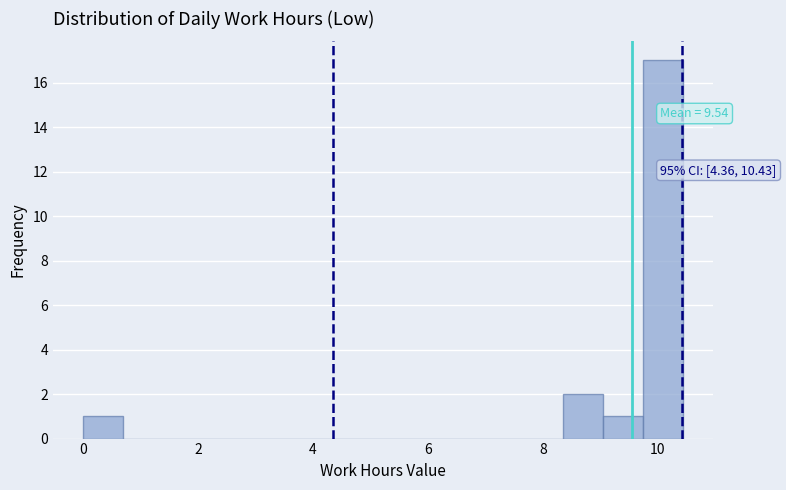

Around what value on the x-axis is the tallest bar? Give the approximate position of its centre, as read against the axis.

10.0